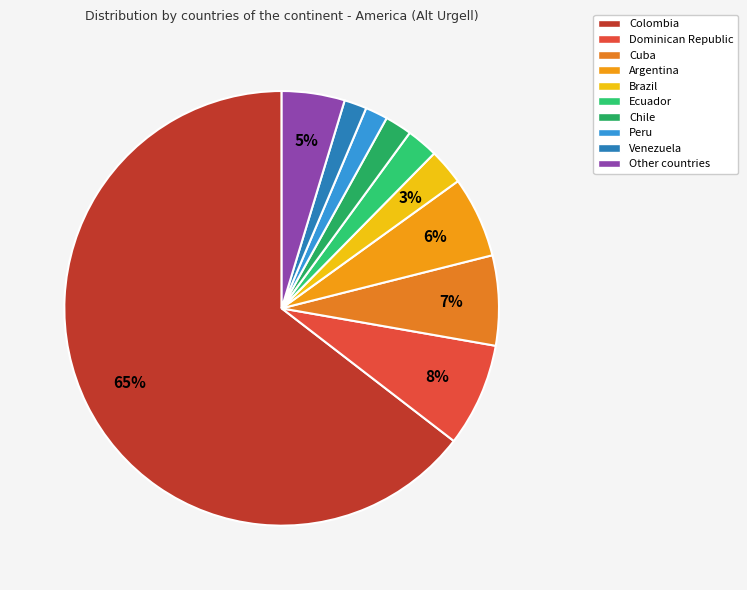

The Cuba slice represents 7% of the pie. True or false?

True